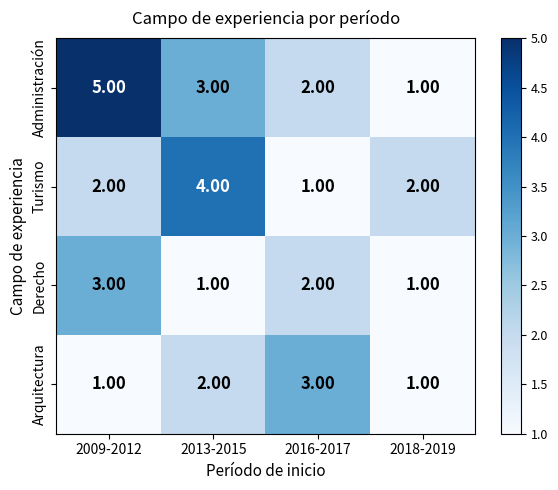

Which series has the widest spread of values?

Administración